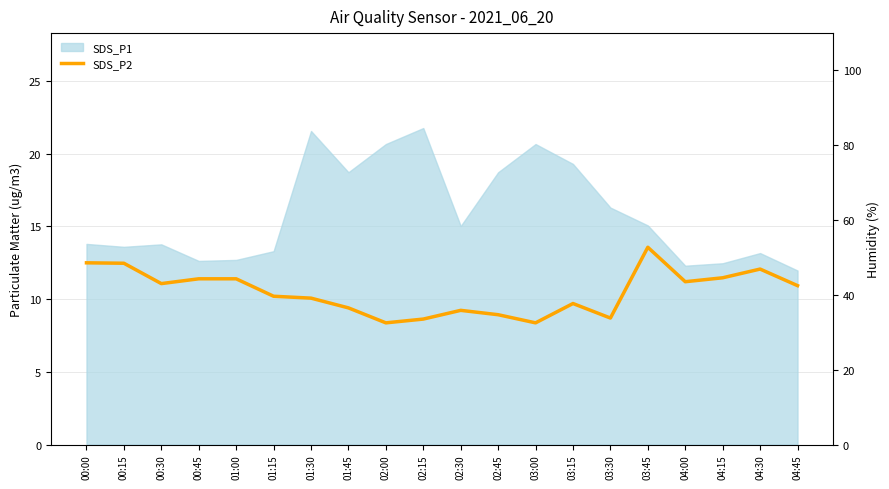

What is the minimum value shown in the chart?

8.4